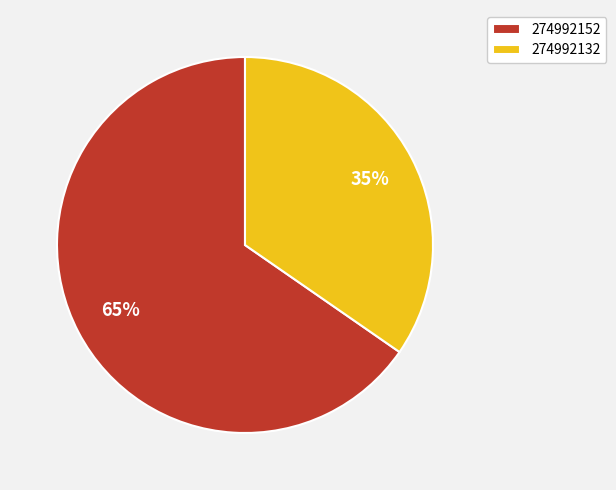

The 274992132 slice represents 41% of the pie. True or false?

False